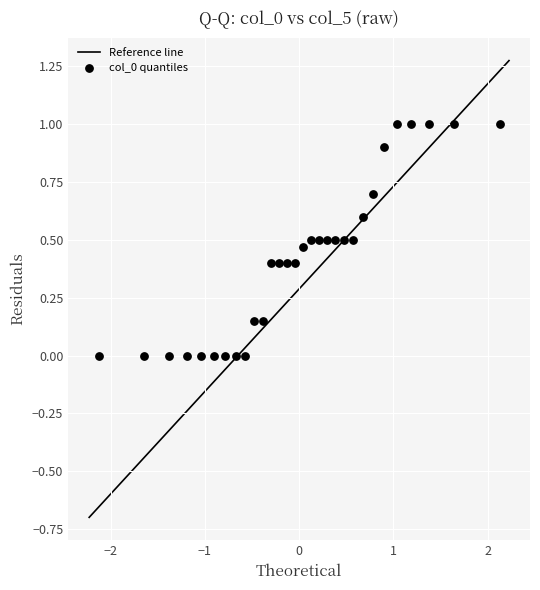

What is the range of Y values (max minus min)?

1.0